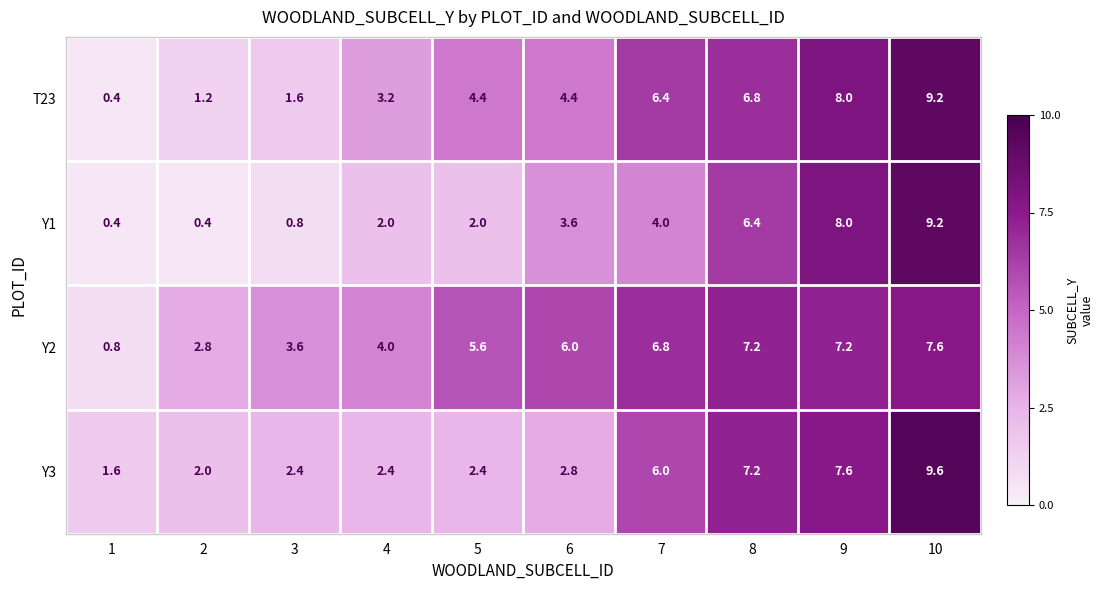

At which label does Y1 reach its peak?

10